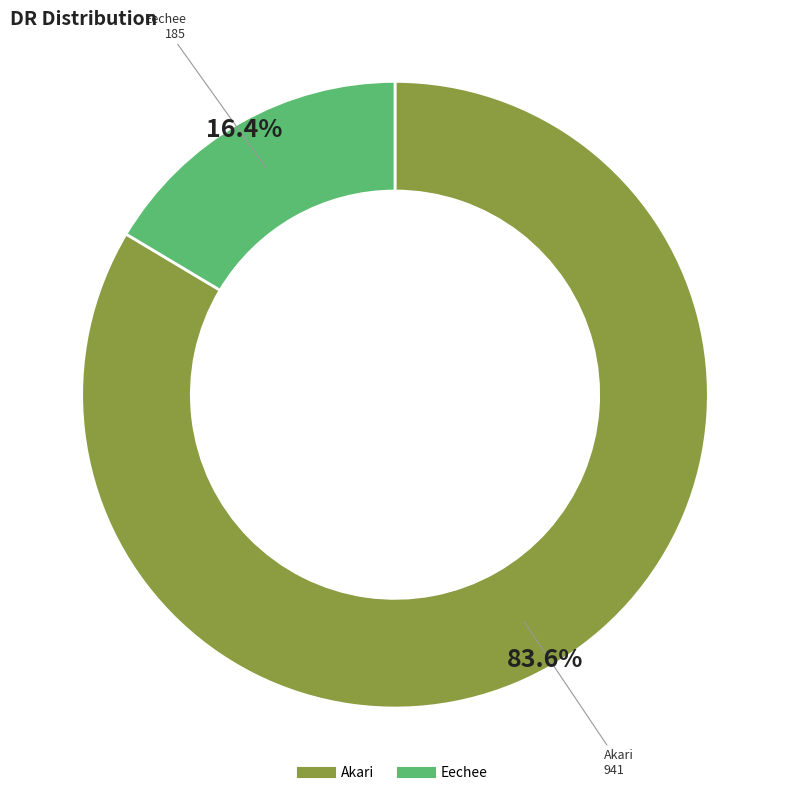

What is the ratio of the value at Akari to the value at Eechee?

5.1